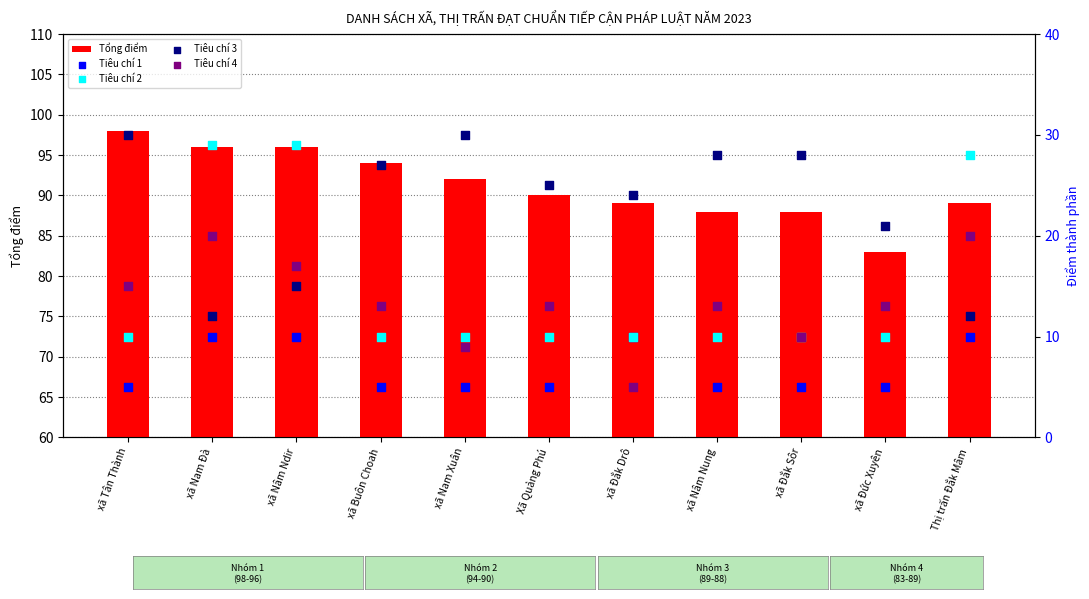

What is the total value across all series at xã Buôn Choah?

149